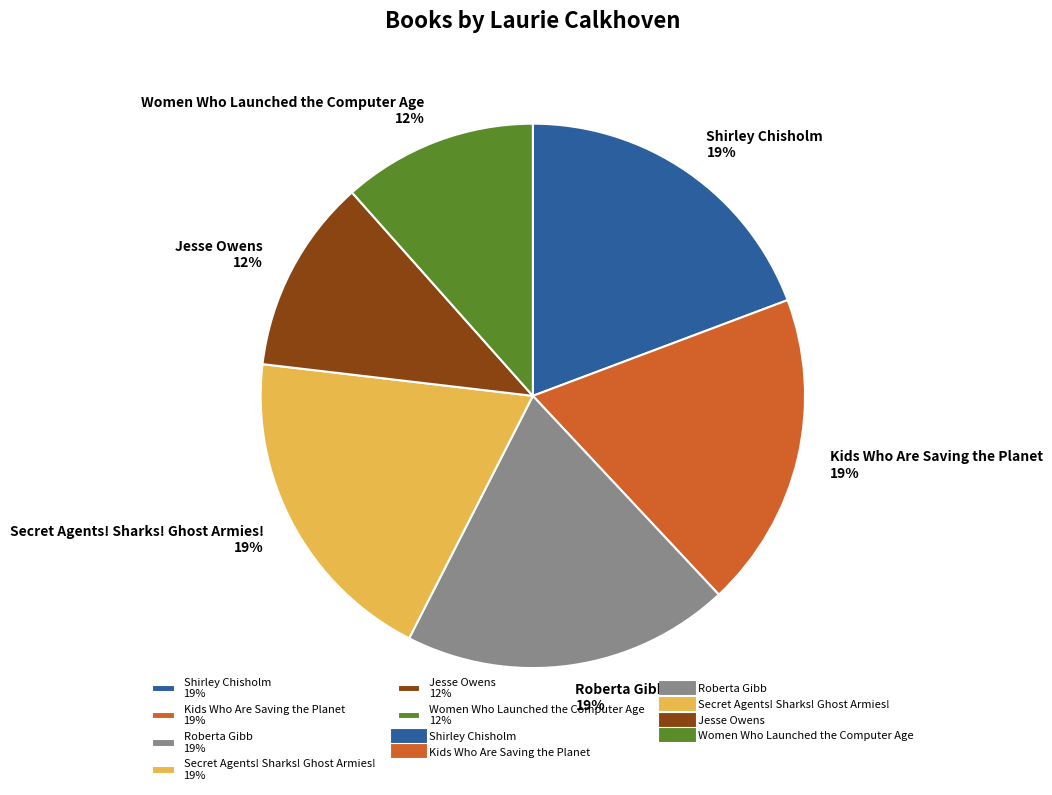

Does Women Who Launched the Computer Age represent more than half of the total?

No